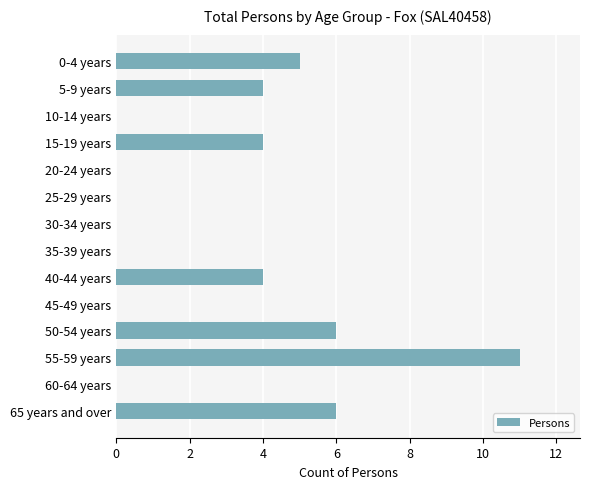

Are the bars grouped side by side (vs. stacked)?

No